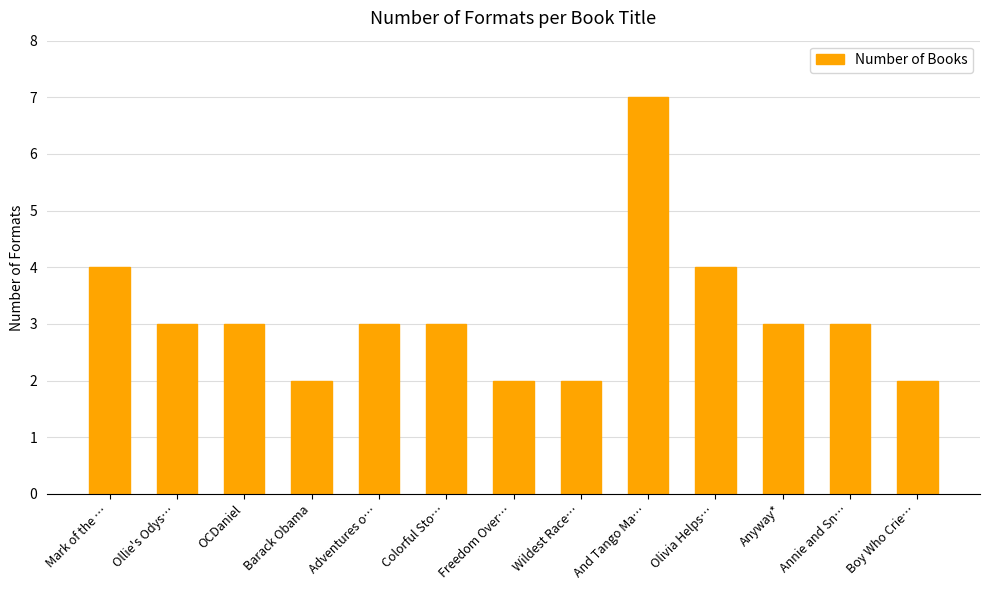

The chart shows a value of 2 at Colorful Sto…. True or false?

False